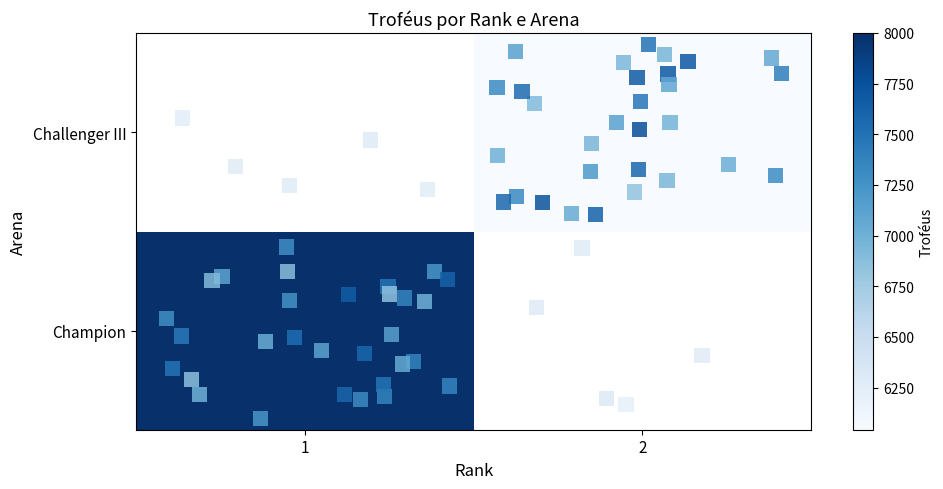

Reading right to left, what are all the values shown in this chart?

Champion: 2=0	1=8000
Challenger III: 2=6042	1=0